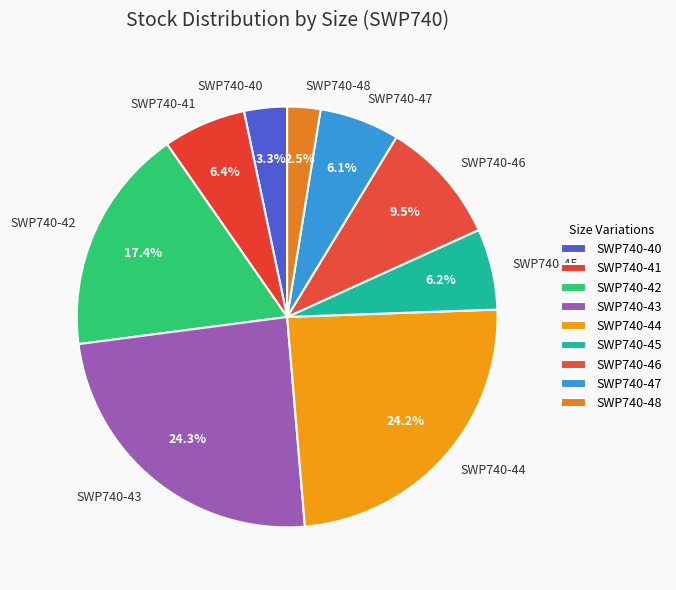

How many segments does this pie chart have?

9